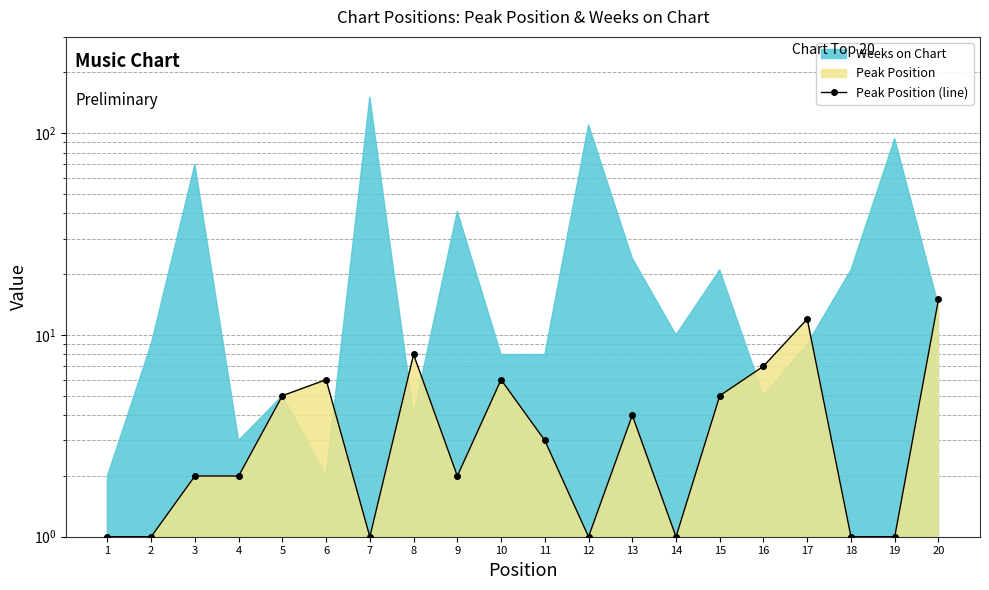

What is the change in value from 4 to 17?

+10